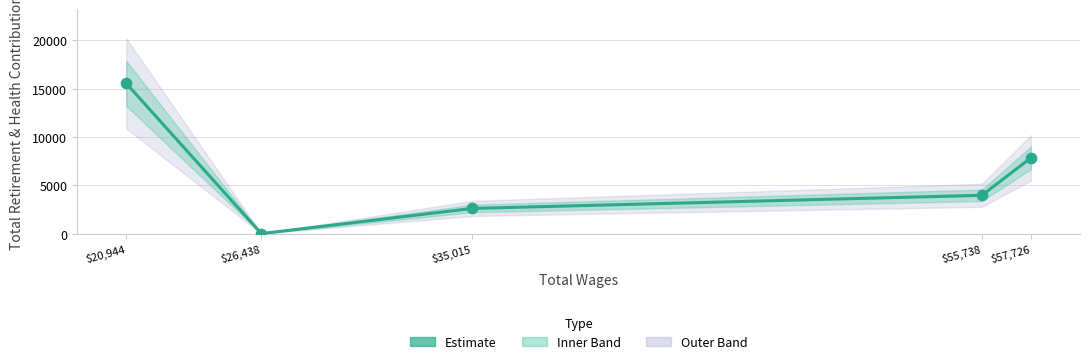

Approximately how many times larger is the value at 55738.0 compared to 20944.0?

0.3